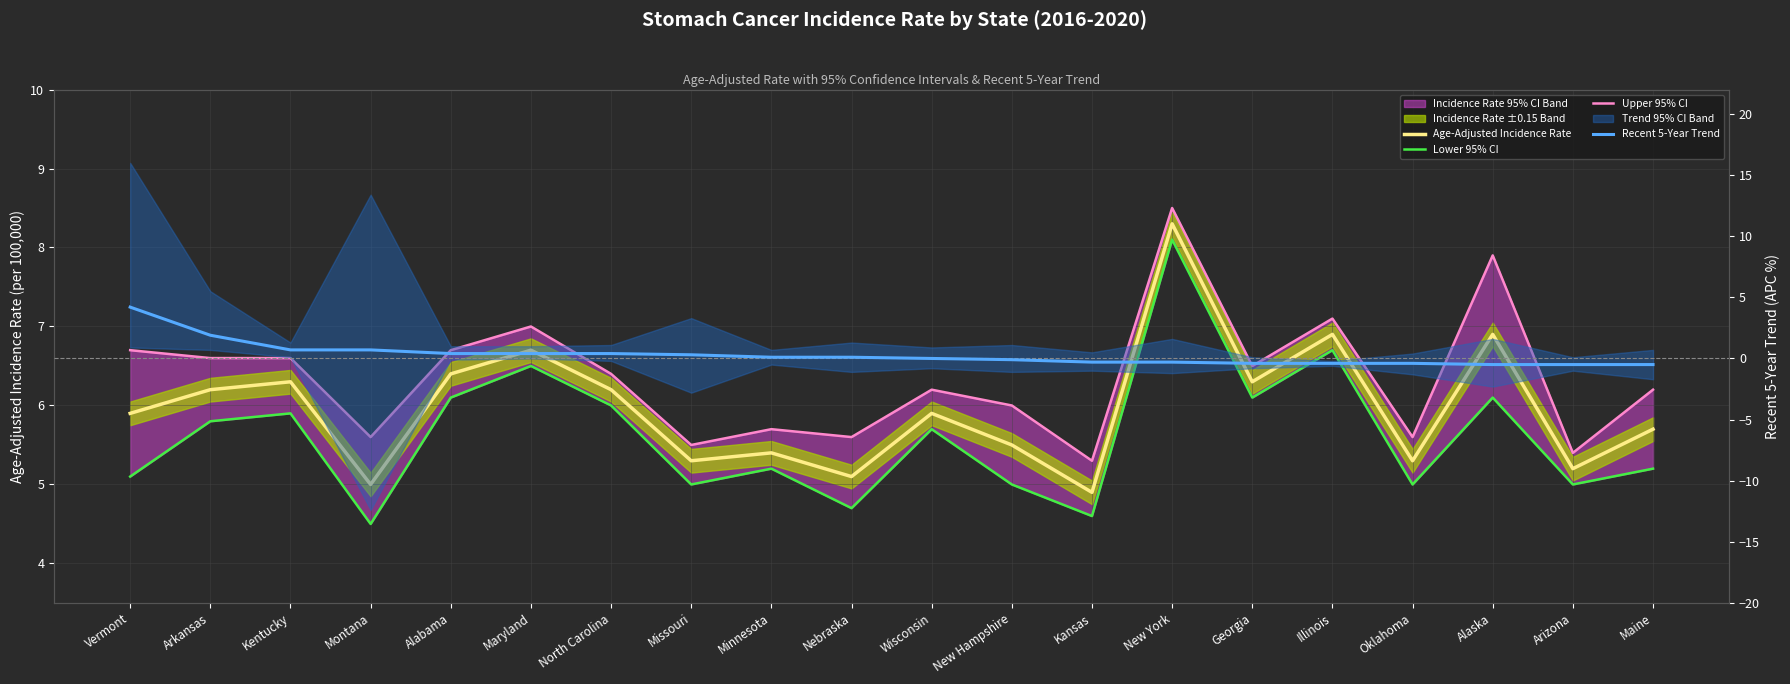

What is the value of the Upper 95% CI point at the 17th from the left?

5.6